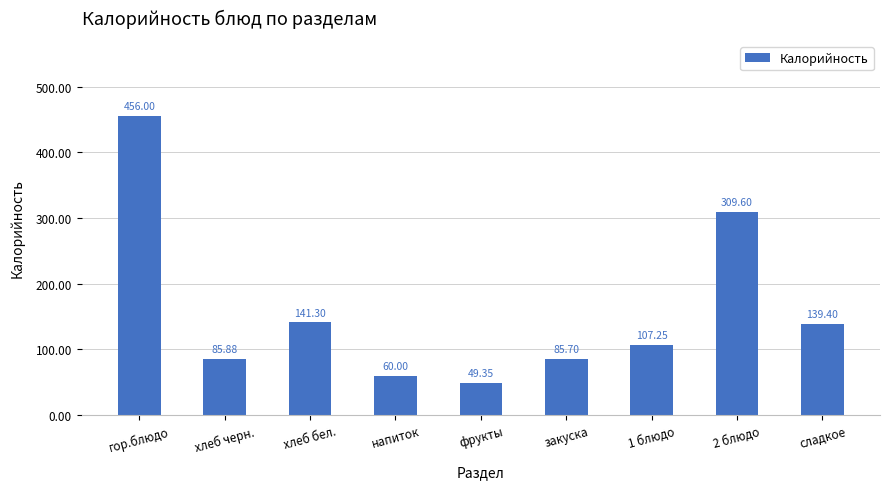

What is the label of the 8th bar from the right?

хлеб черн.